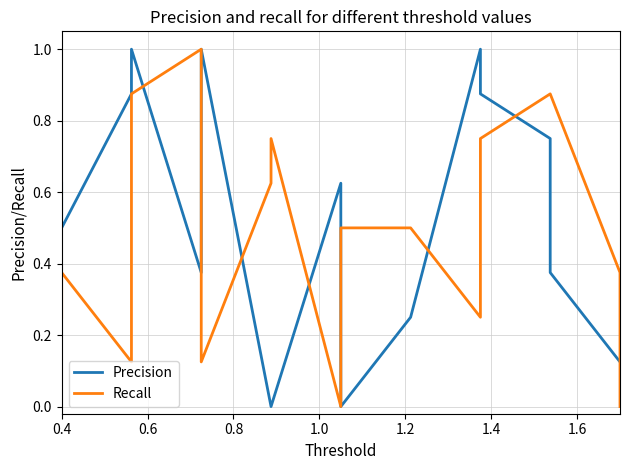

True or false: Recall has more than 0 points higher than both neighbors.

True